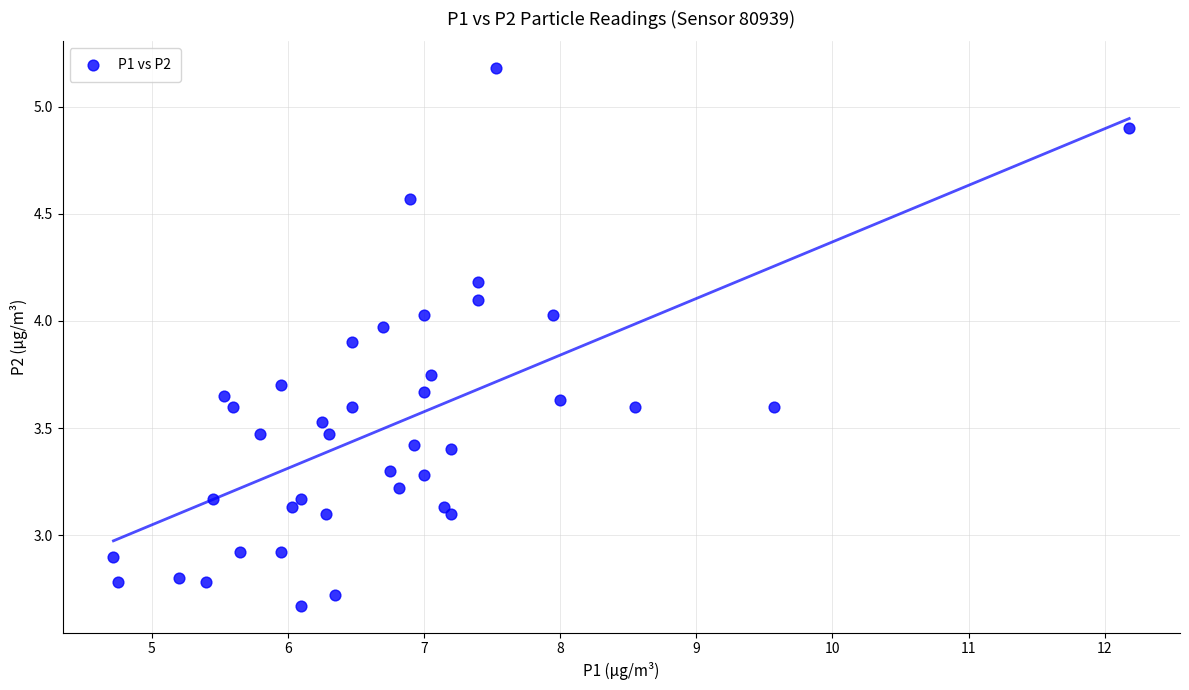

What is the range of Y values (max minus min)?

2.5